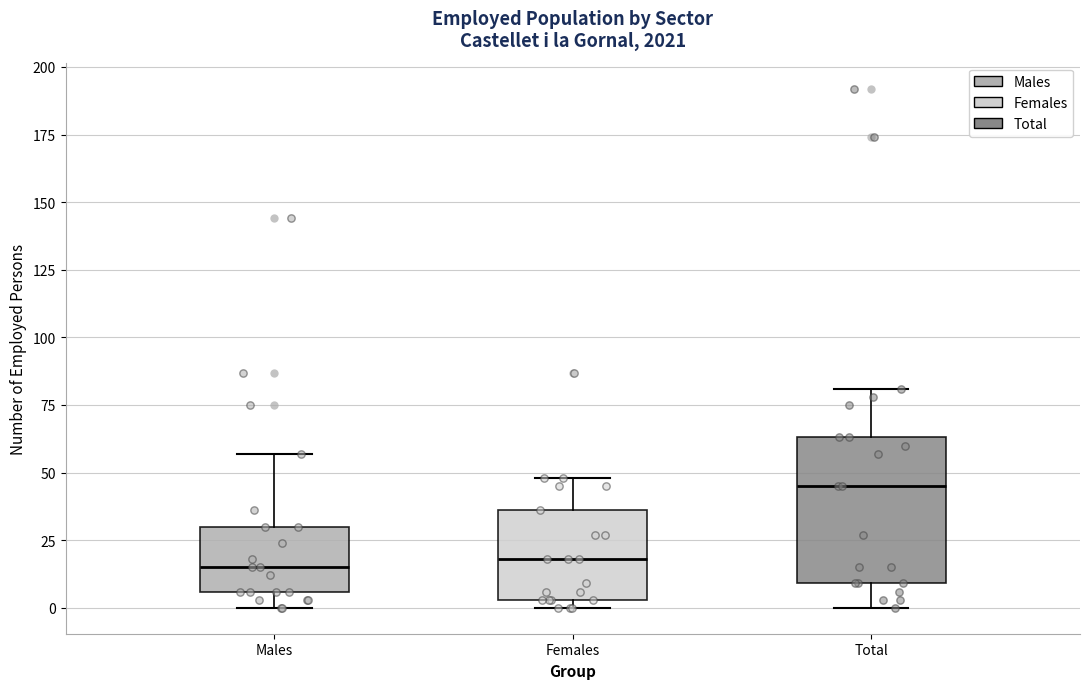

Reading left to right, read every box against the y-axis: the position of its median line, the range the box covers, and the ends of its whiskers. The values are not printed on the chart, so give them approximately, as read against the axis.

Males: median 15, box 5 to 30, whiskers 0 to 55
Females: median 20, box 5 to 35, whiskers 0 to 50
Total: median 45, box 10 to 65, whiskers 0 to 80